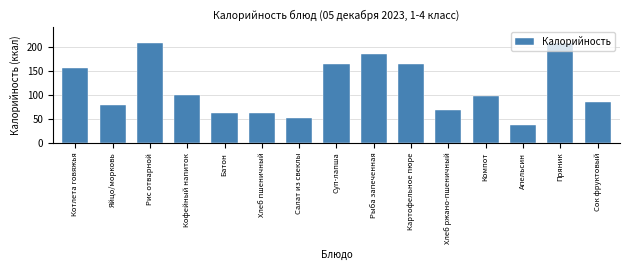

What is the difference between the values at Компот and Сок фруктовый?

12.0